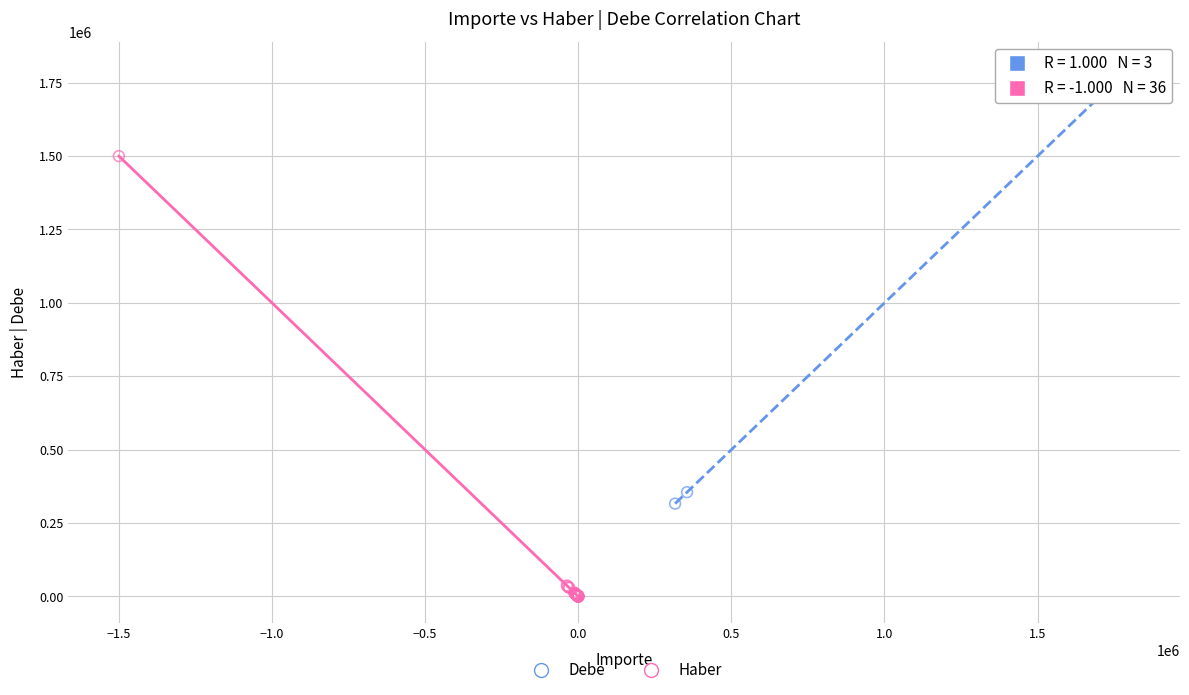

Which series has the largest Y range (max minus min)?

Haber